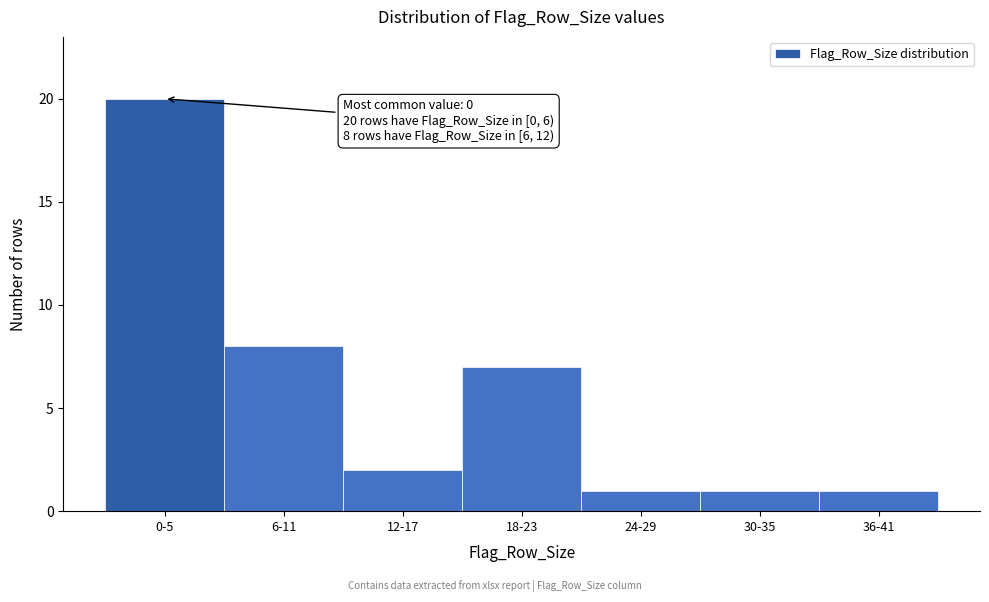

Reading right to left, transcribe all the data shown in this chart.

36-41=1	30-35=1	24-29=1	18-23=7	12-17=2	6-11=8	0-5=20